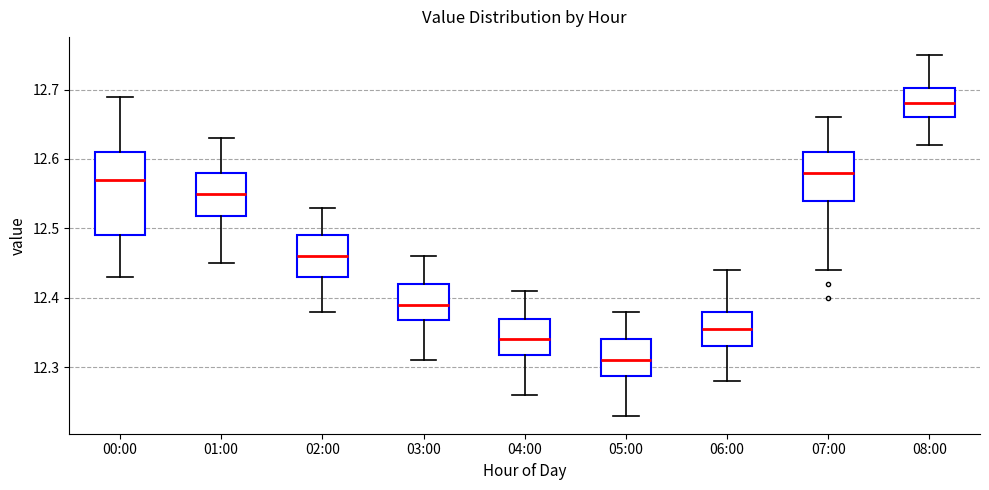

Which box's median line is the lowest?

05:00